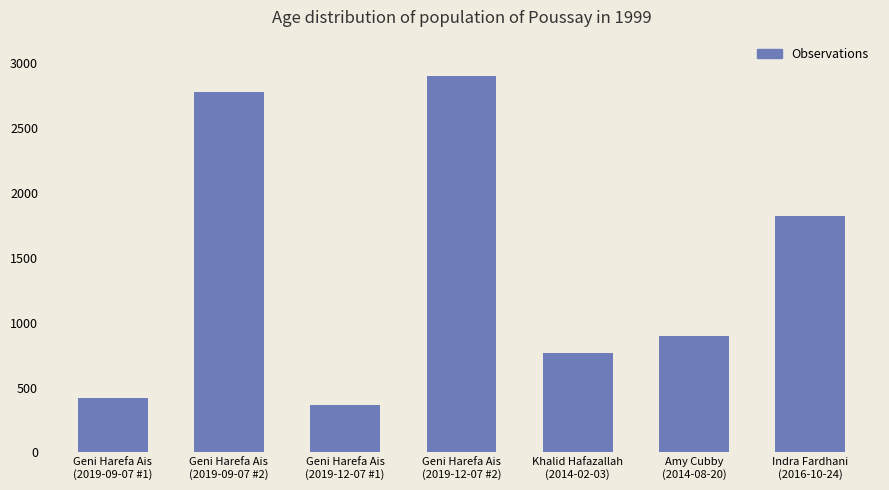

List the labels in order of value, smallest first.

Geni Harefa Ais
(2019-12-07 #1), Geni Harefa Ais
(2019-09-07 #1), Khalid Hafazallah
(2014-02-03), Amy Cubby
(2014-08-20), Indra Fardhani
(2016-10-24), Geni Harefa Ais
(2019-09-07 #2), Geni Harefa Ais
(2019-12-07 #2)